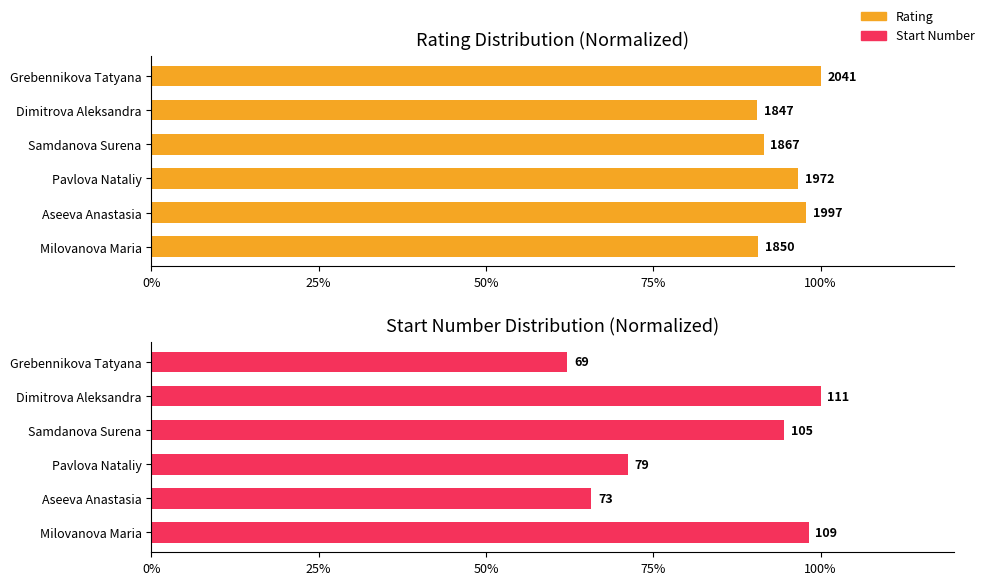

The Rating series shows 22.1 at Pavlova Nataliy. True or false?

False